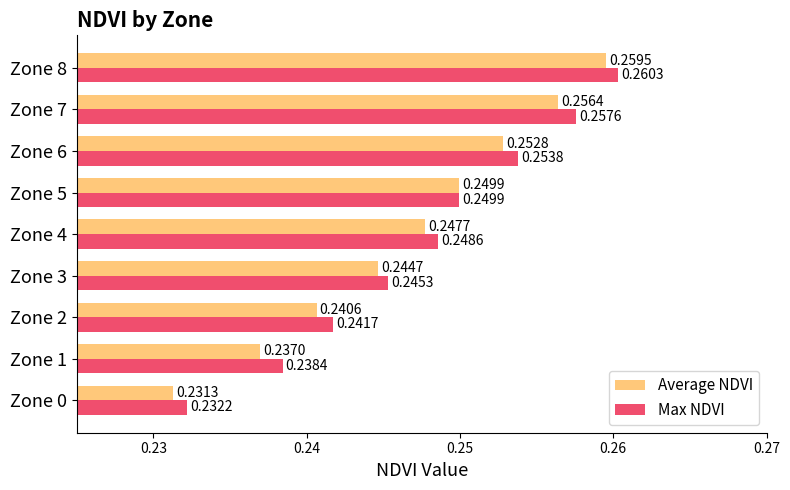

List the labels in order of Average NDVI value, largest first.

Zone 8, Zone 7, Zone 6, Zone 5, Zone 4, Zone 3, Zone 2, Zone 1, Zone 0